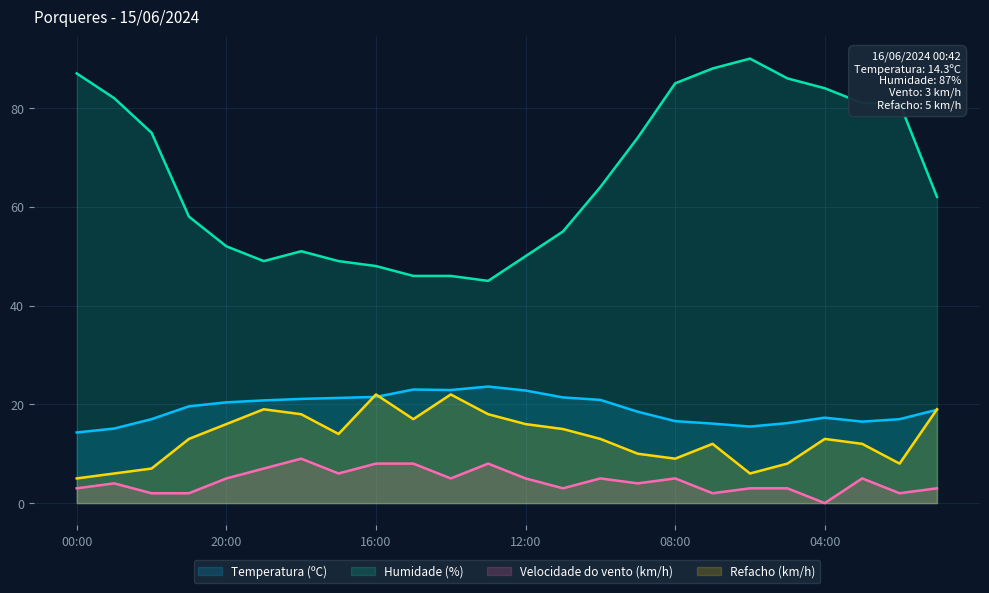

Rank the series at 04:00 from lowest to highest value.

Velocidade do vento (km/h), Refacho (km/h), Temperatura (ºC), Humidade (%)